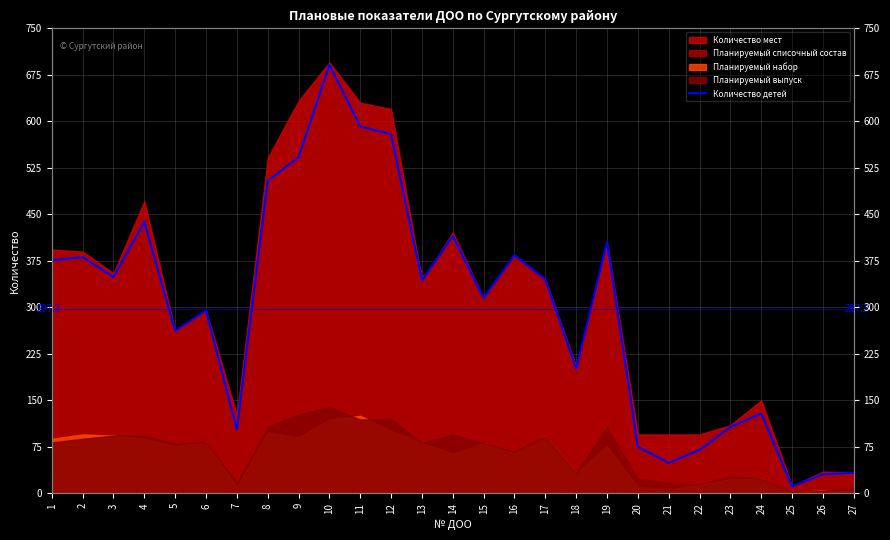

At which category does the data reach its first local valley?

3